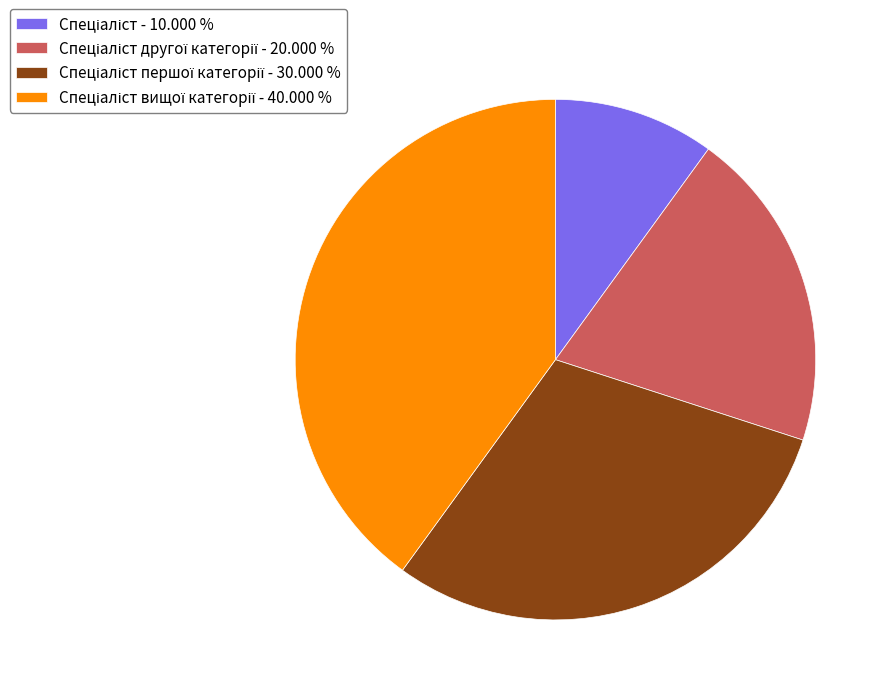

Is there a majority slice in this chart?

No